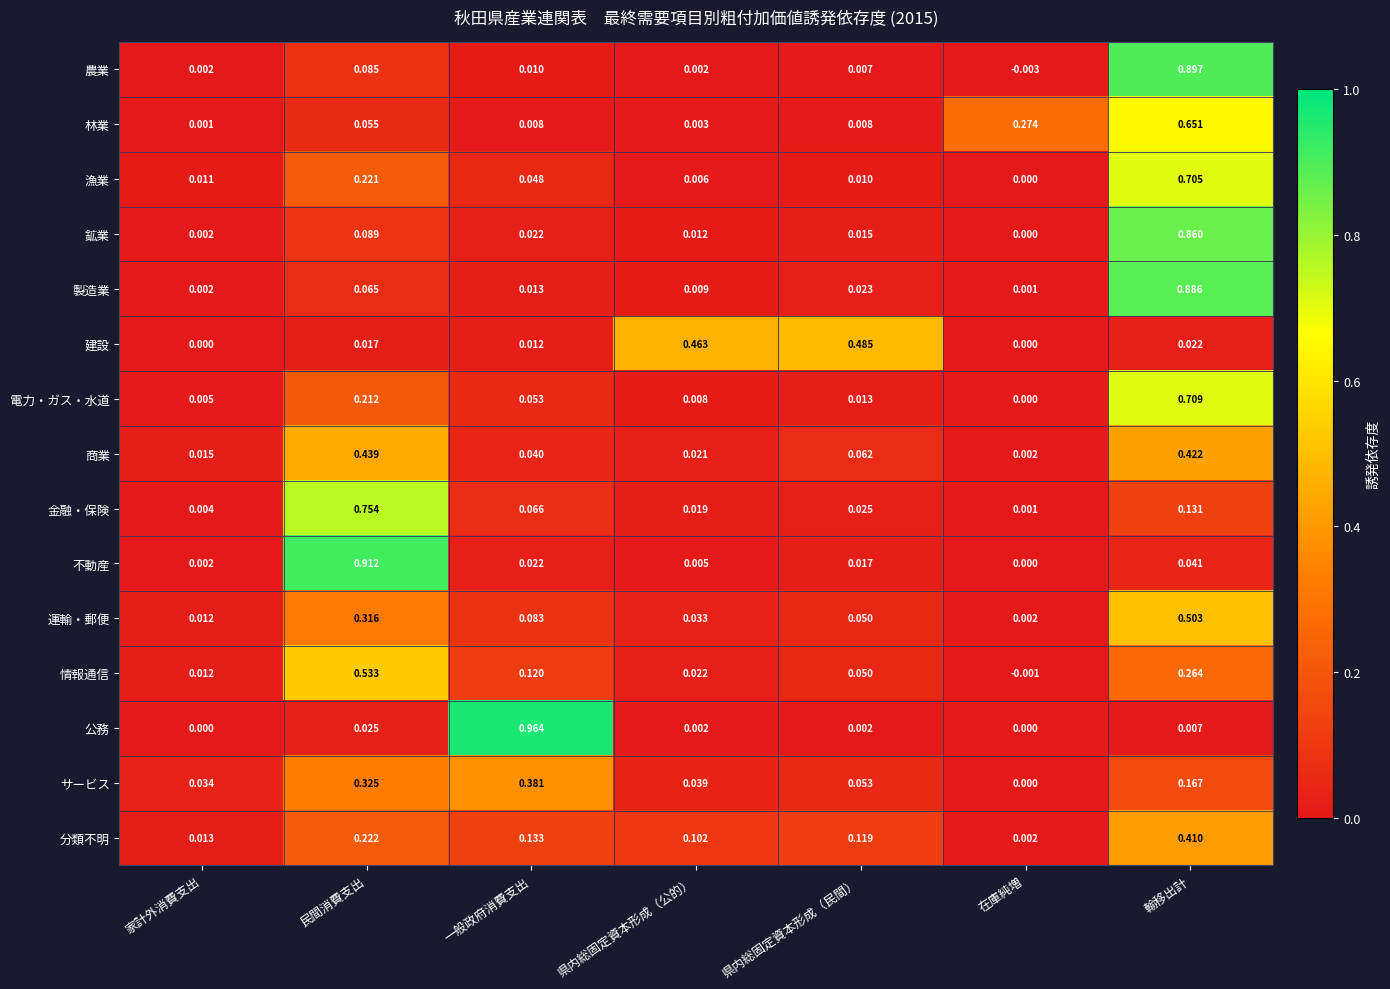

Which series has the widest spread of values?

公務